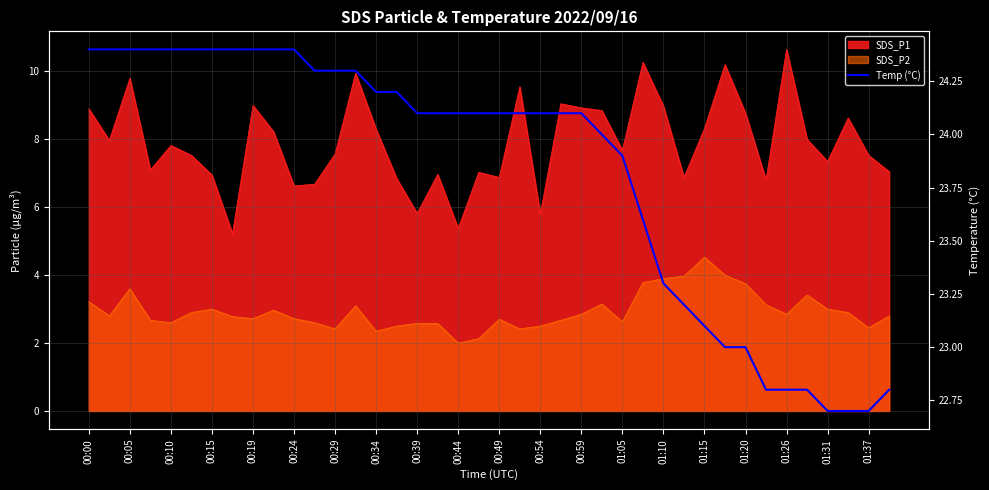

Which has a higher value, 01:05 or 33?

01:05